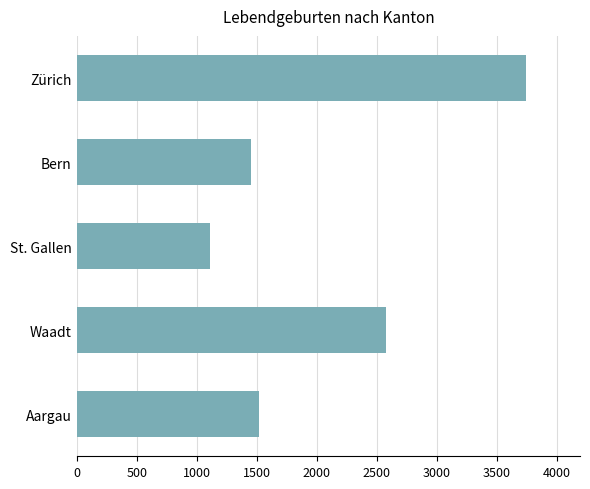

The chart shows a value of 1764 at Waadt. True or false?

False